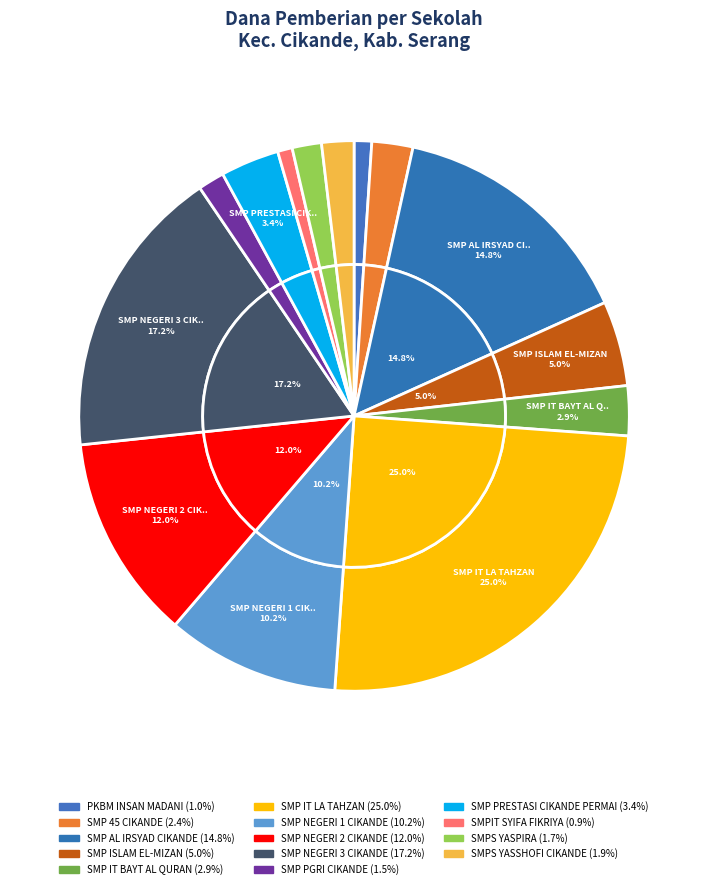

Is there a majority slice in this chart?

No